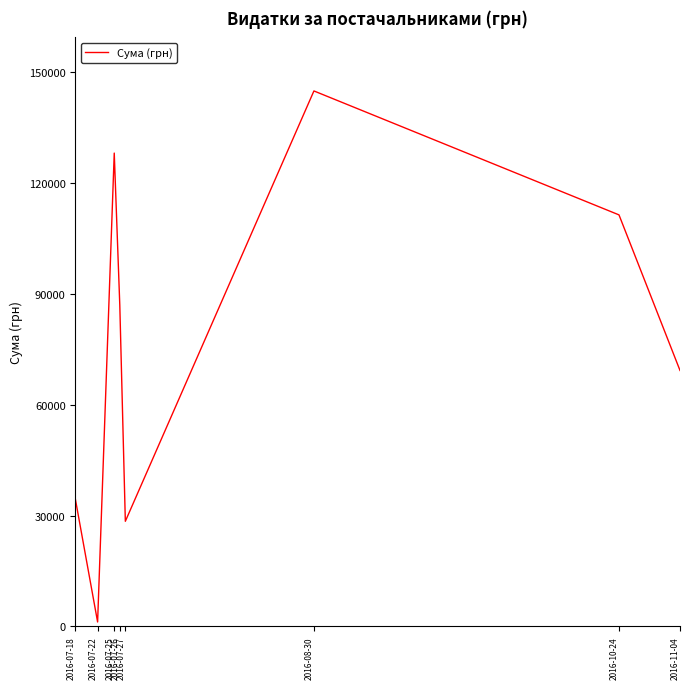

Where is the data nearest to the value 73037?

2016-11-04